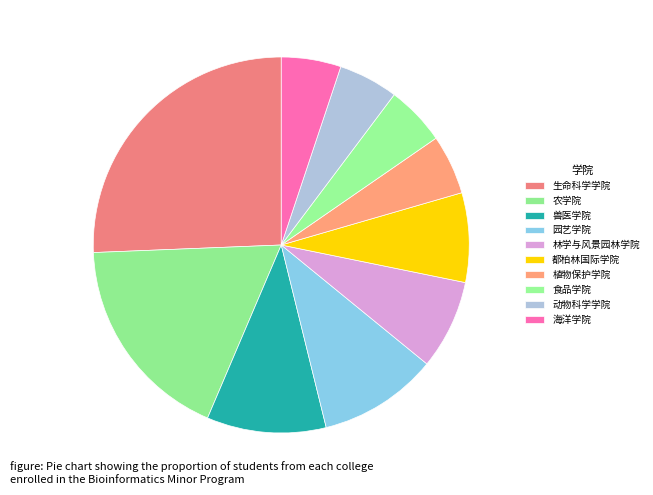

How many slices are in this pie chart?

10